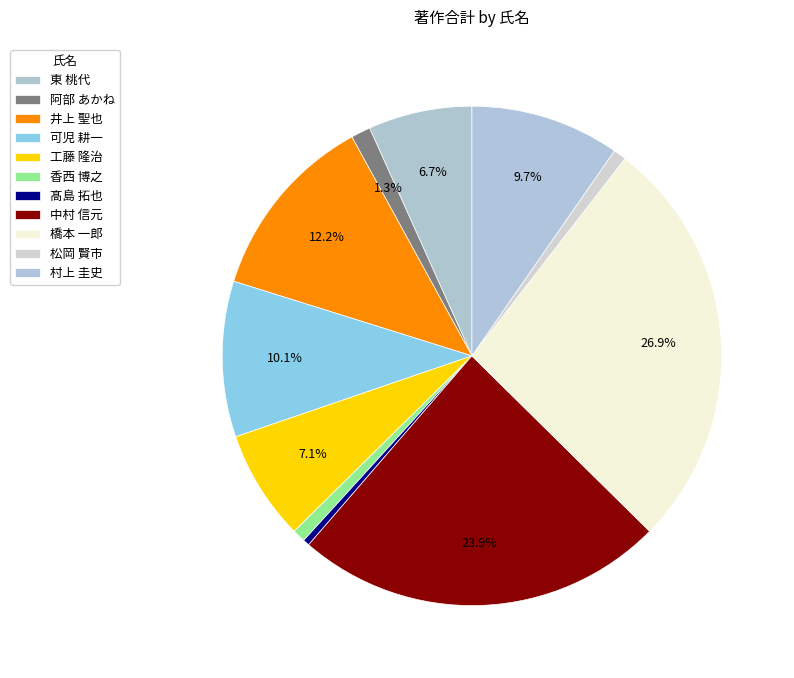

To the nearest percent, what portion does 中村 信元 represent?

24%